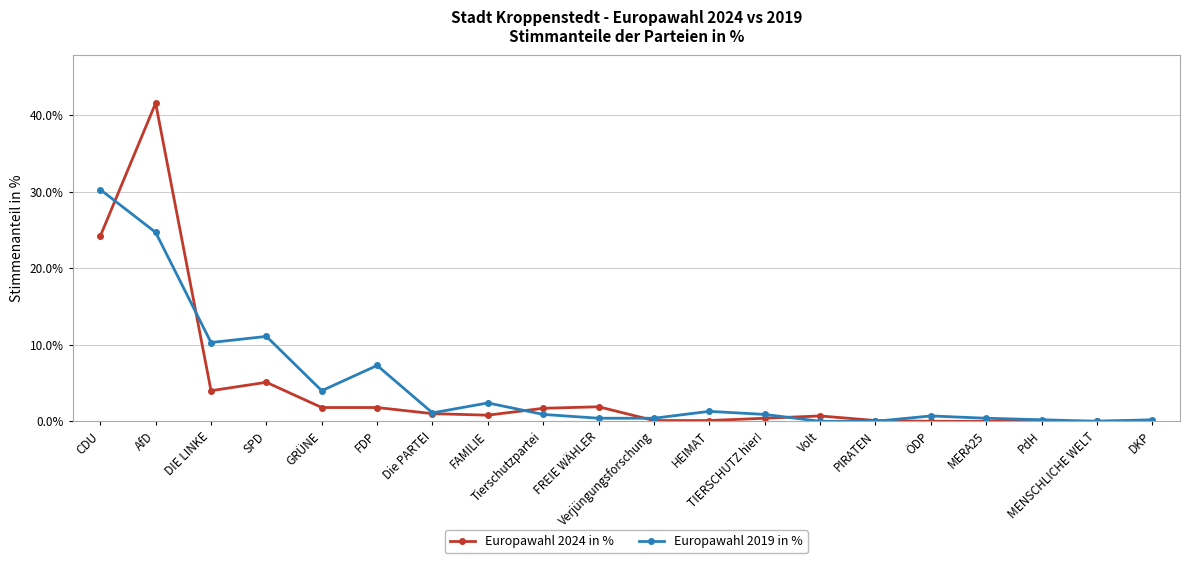

True or false: Europawahl 2019 in % has more than 2 interior local peaks.

True